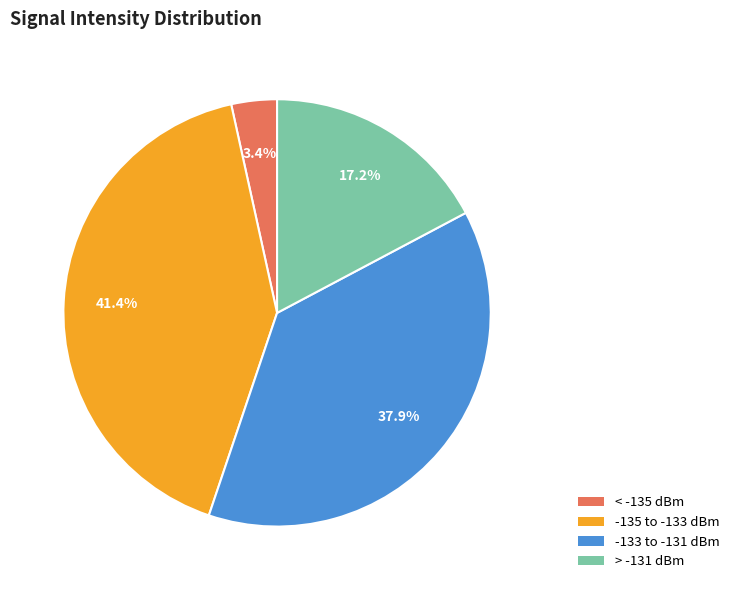

Does any single category account for the majority?

No